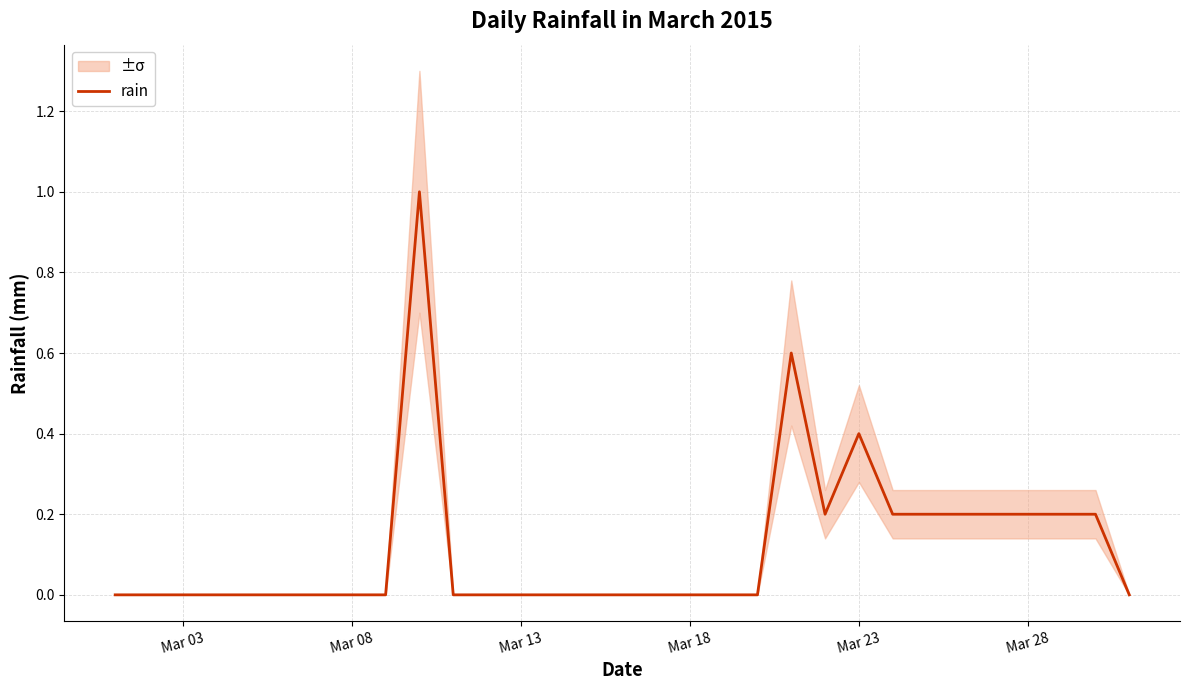

Reading left to right, extract all data points from this chart.

0.0	0.0	0.0	0.0	0.0	0.0	0.0	0.0	0.0	1.0	0.0	0.0	0.0	0.0	0.0	0.0	0.0	0.0	0.0	0.0	0.6	0.2	0.4	0.2	0.2	0.2	0.2	0.2	0.2	0.2	0.0